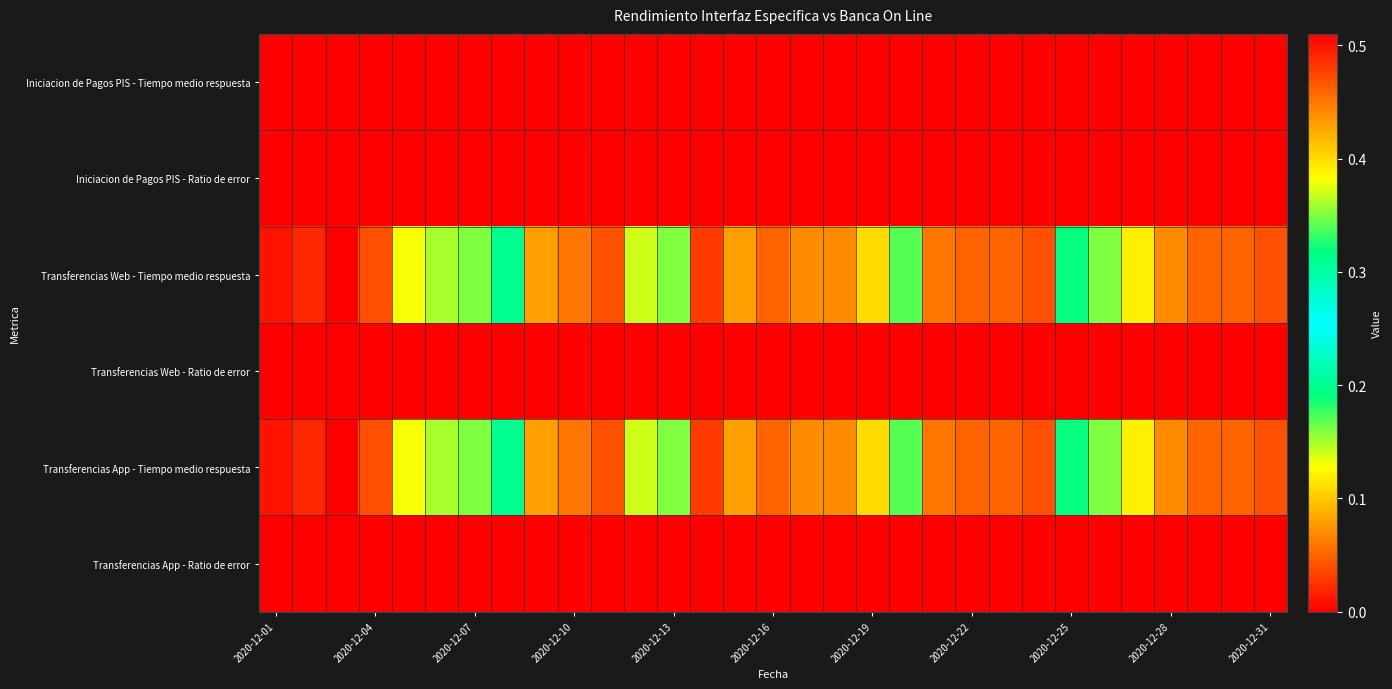

What is the greatest value displayed?

0.5